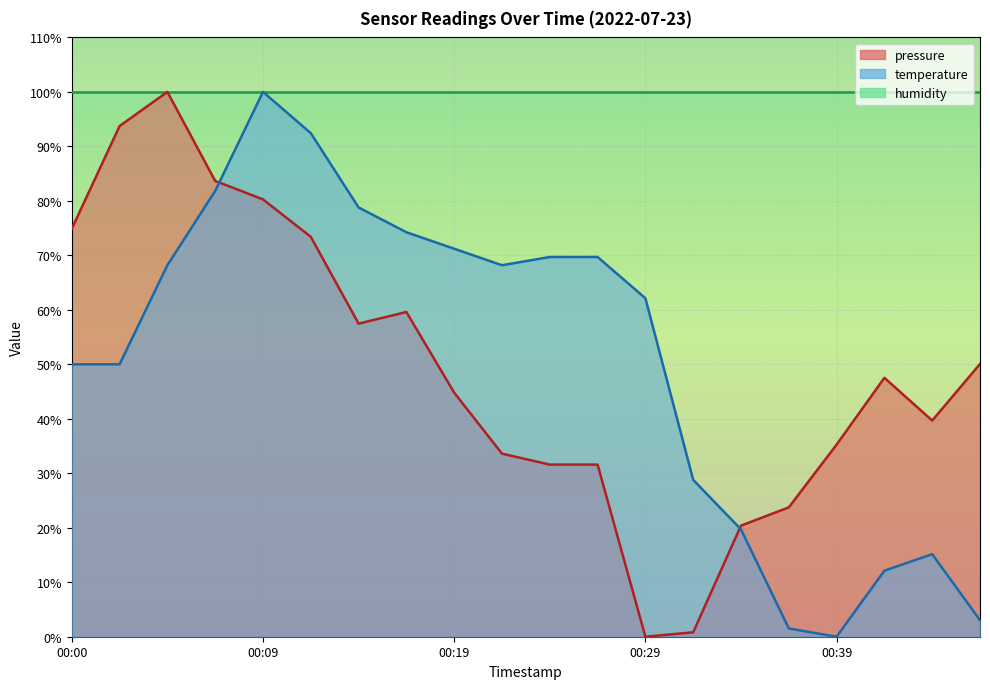

The value of temperature at 00:29 is 86.9. True or false?

False